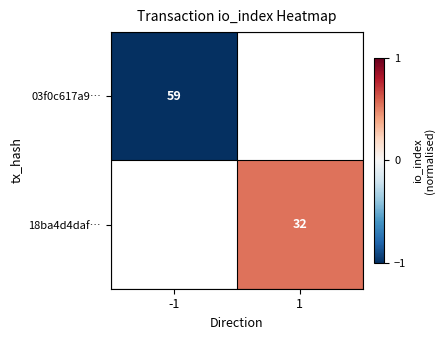

The 18ba4d4daf… series shows 14 at 1. True or false?

False